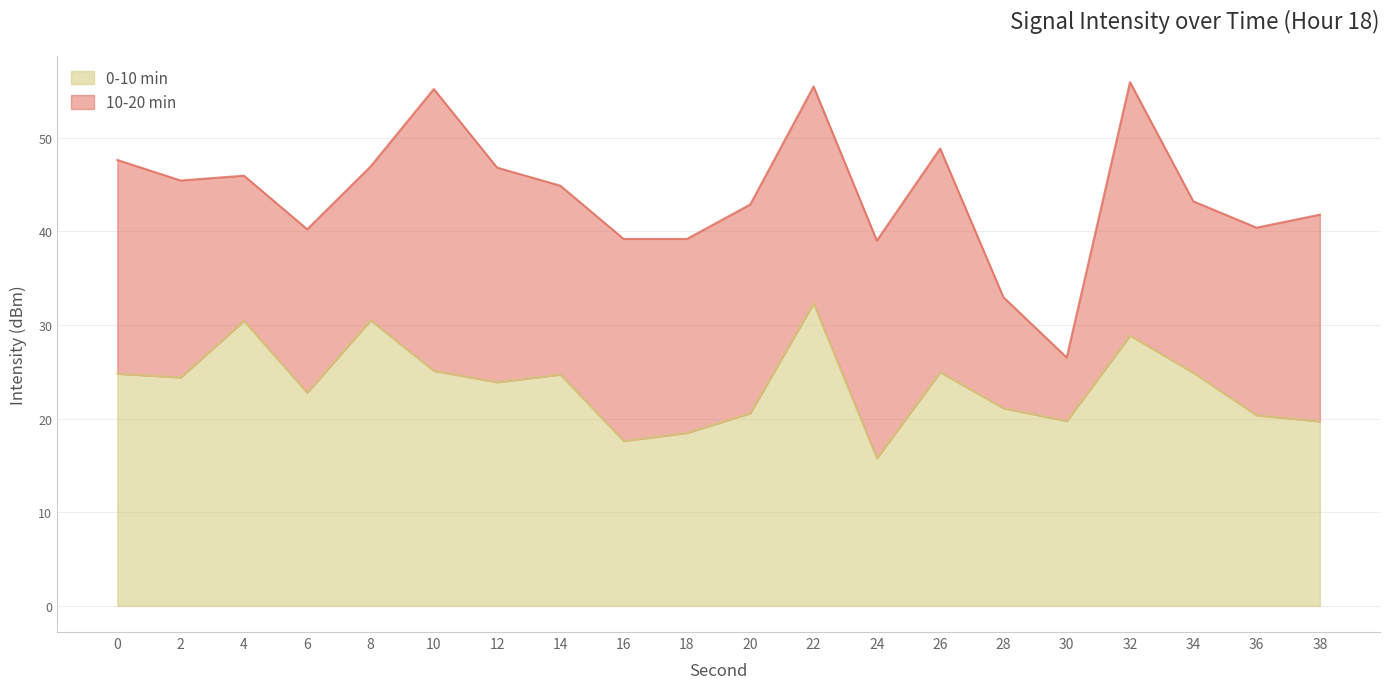

What is the total value across all series at 4?

45.9